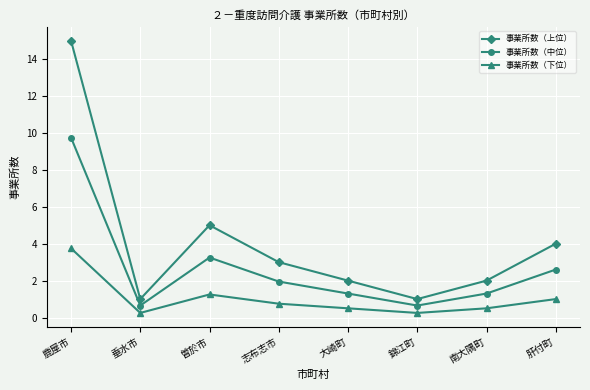

Which series changed the most between 志布志市 and 南大隅町?

事業所数（上位）